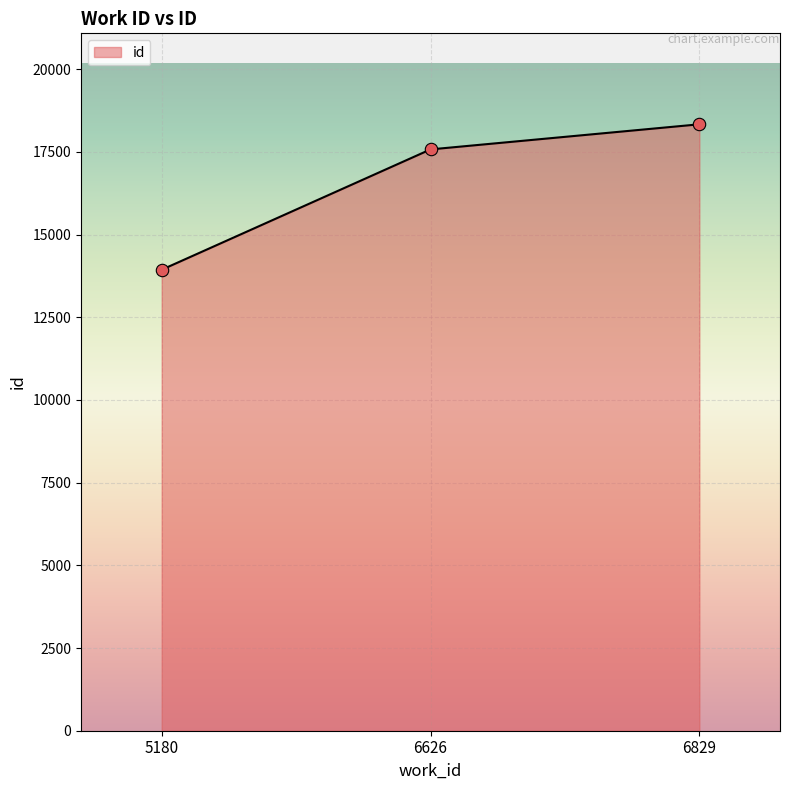

What is the change in value from 6626 to 6829?

+759